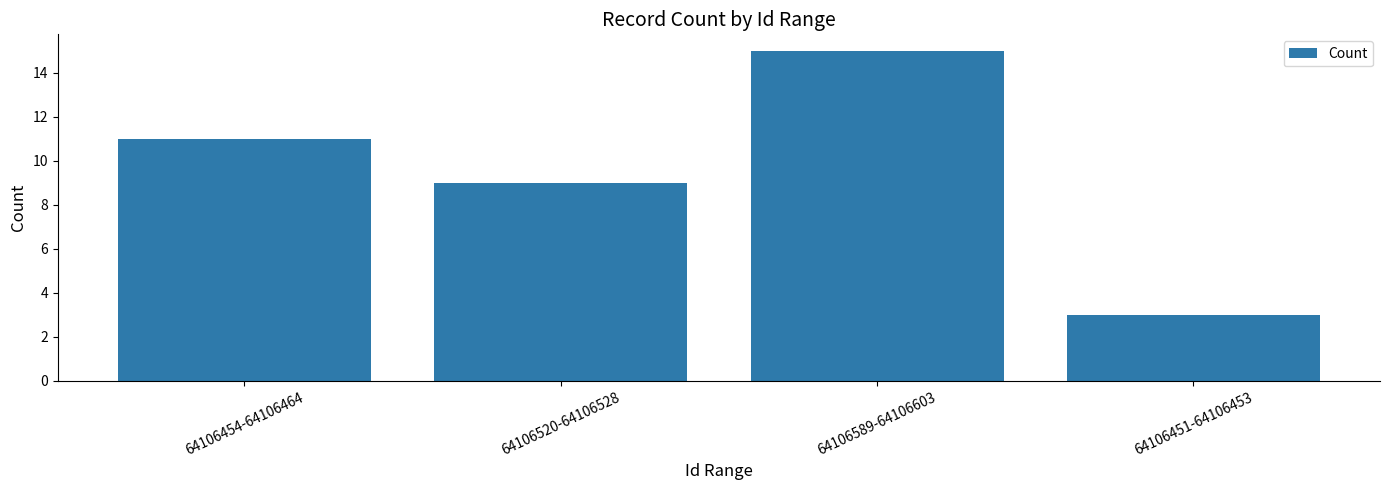

What is the difference between the maximum and second lowest values?

6